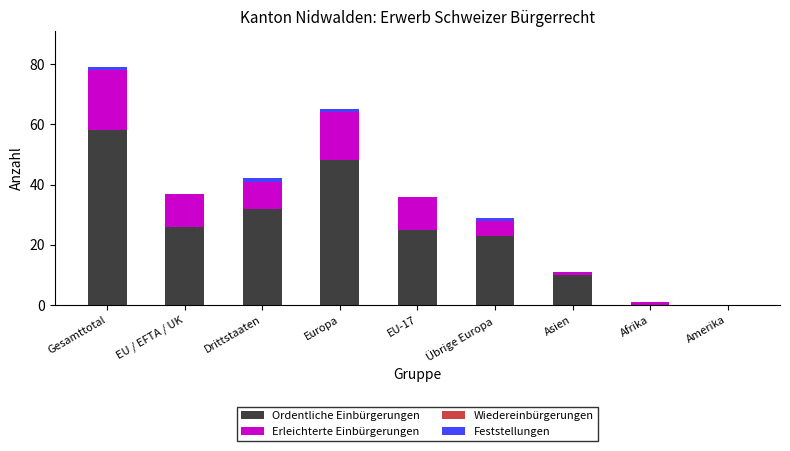

Reading left to right, what are the values for Ordentliche Einbürgerungen?

Gesamttotal=58	EU / EFTA / UK=26	Drittstaaten=32	Europa=48	EU-17=25	Übrige Europa=23	Asien=10	Afrika=0	Amerika=0